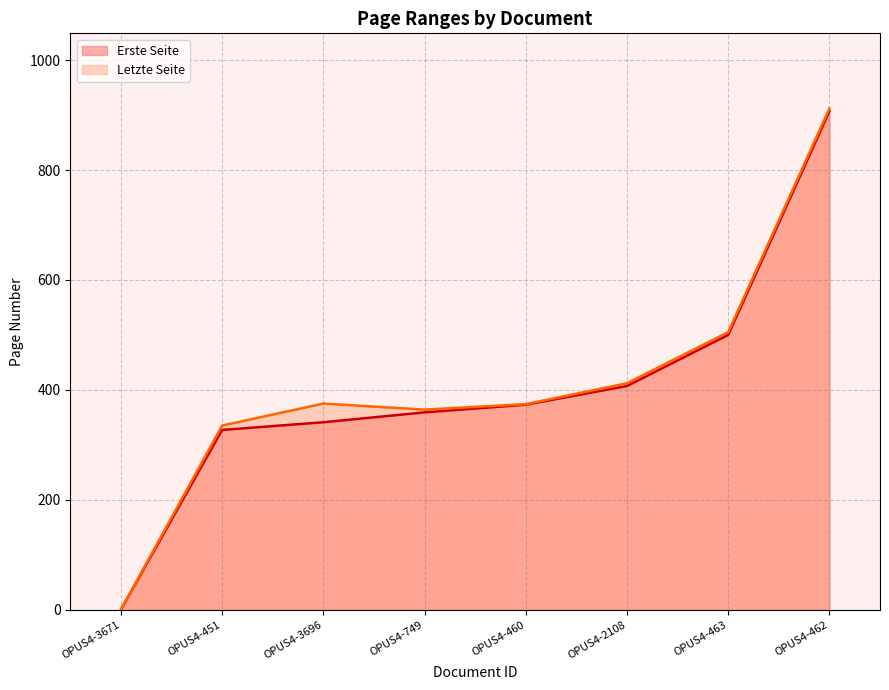

What is the sum of all Letzte Seite values?

3277